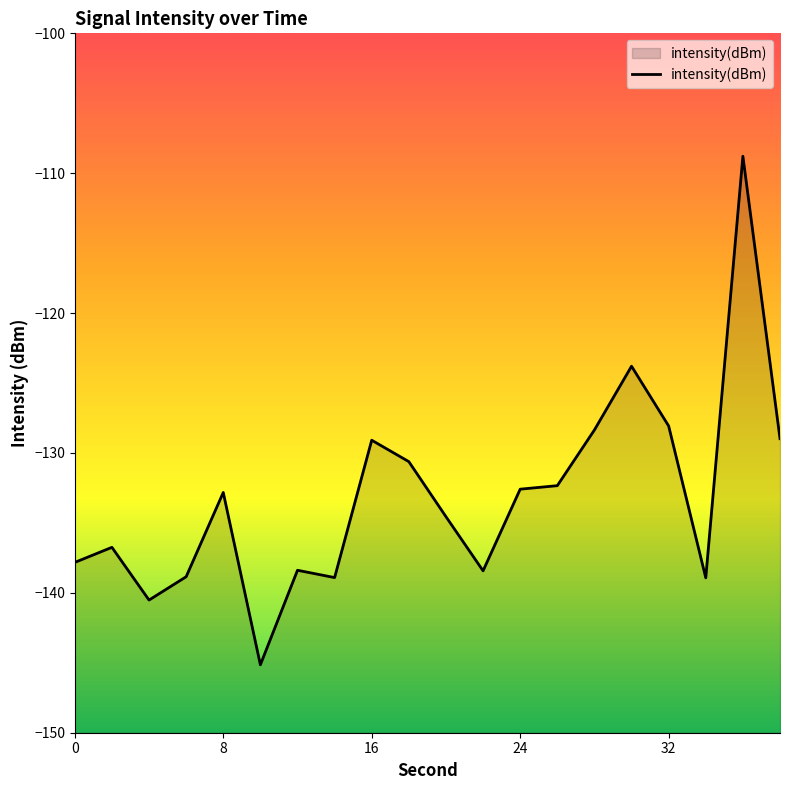

How many points are higher than both their immediate neighbors (excluding endpoints)?

6